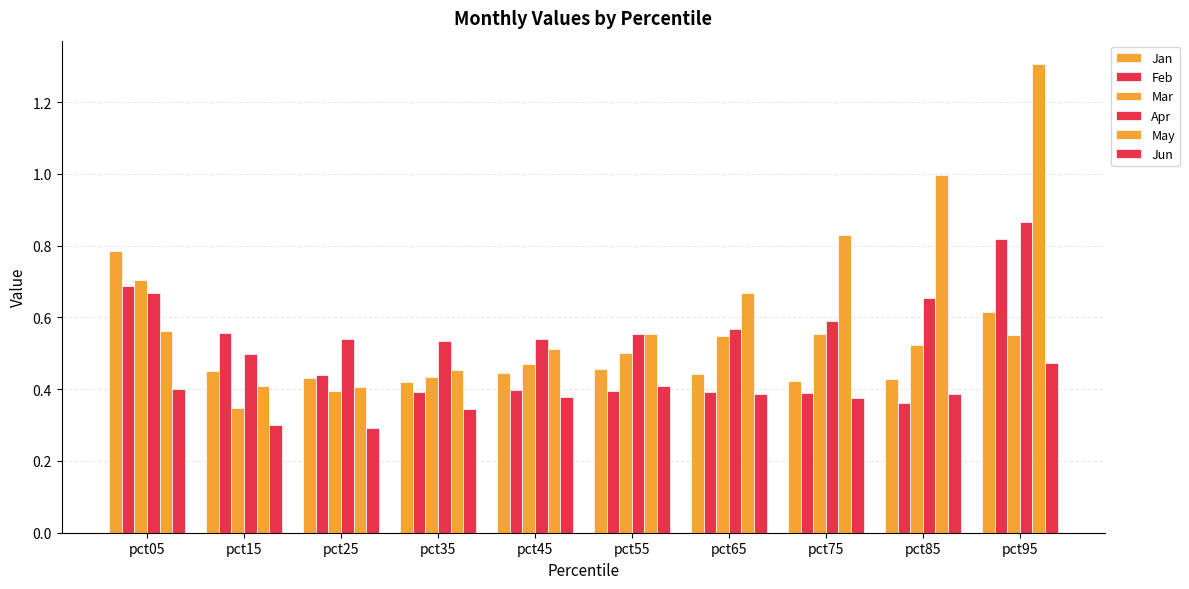

At which label is Mar closest to 0?

pct15